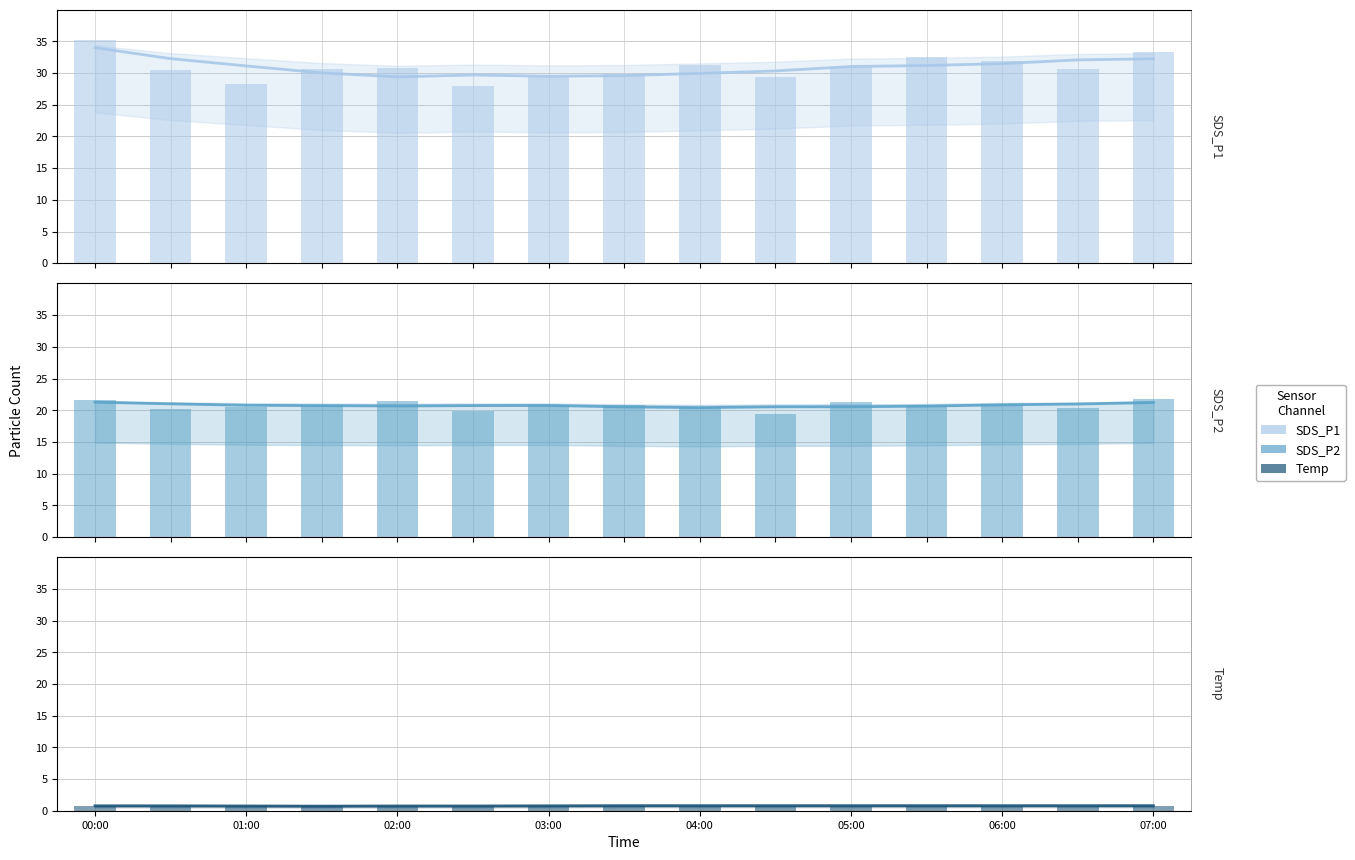

The value of SDS_P1 at 03:00 is 18.8. True or false?

False